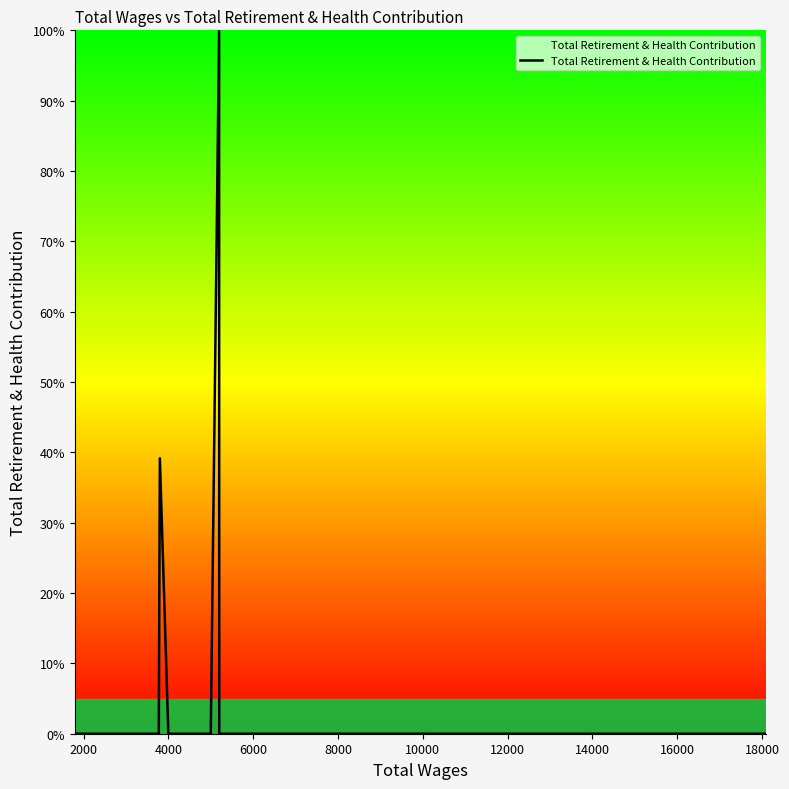

Does the chart display data point markers on the line(s)?

No